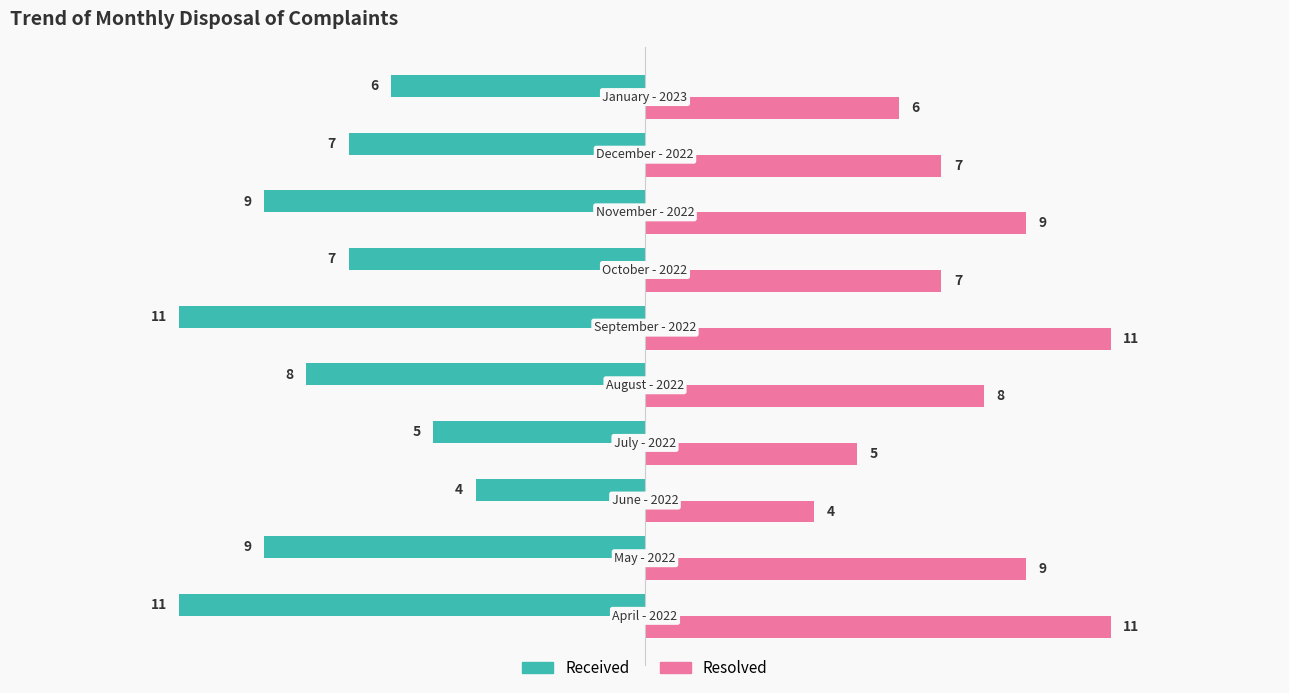

Which series has the largest total across all categories?

Resolved